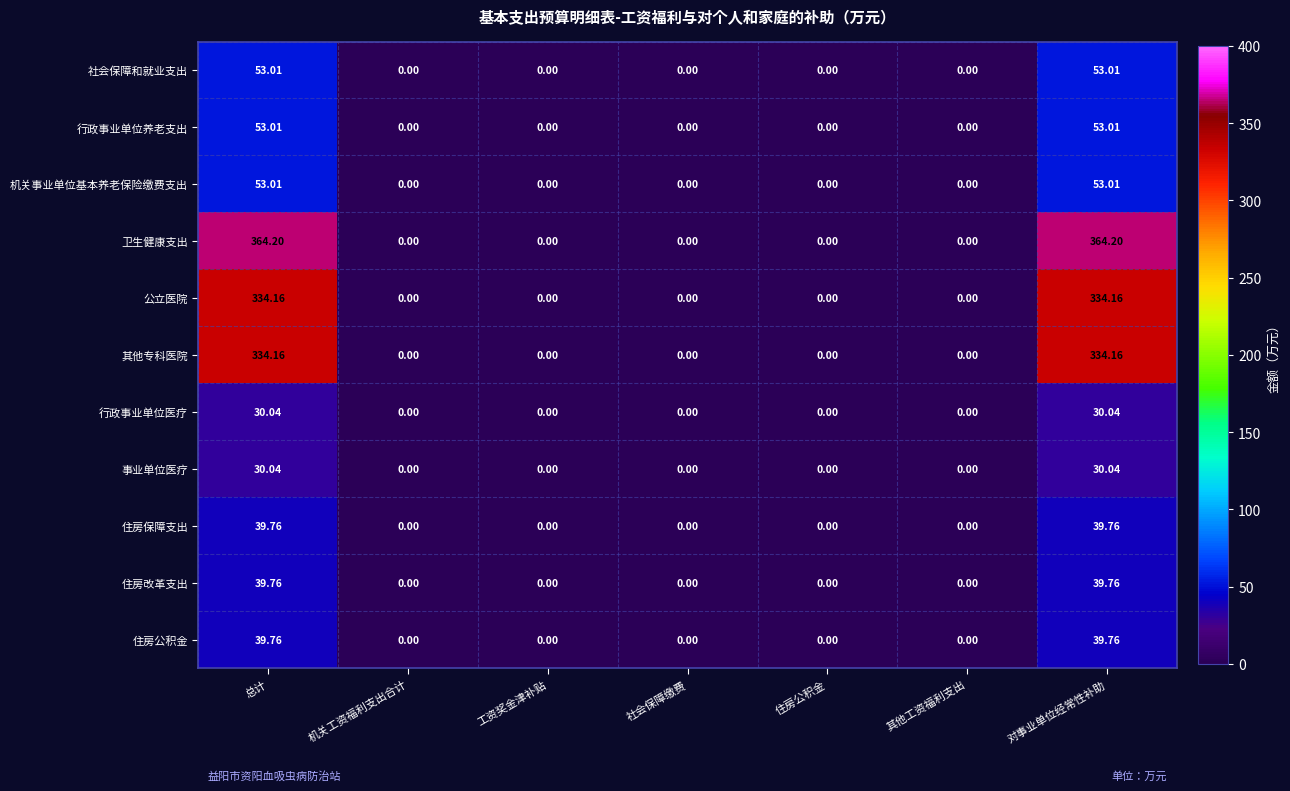

Which series has the largest total across all categories?

卫生健康支出